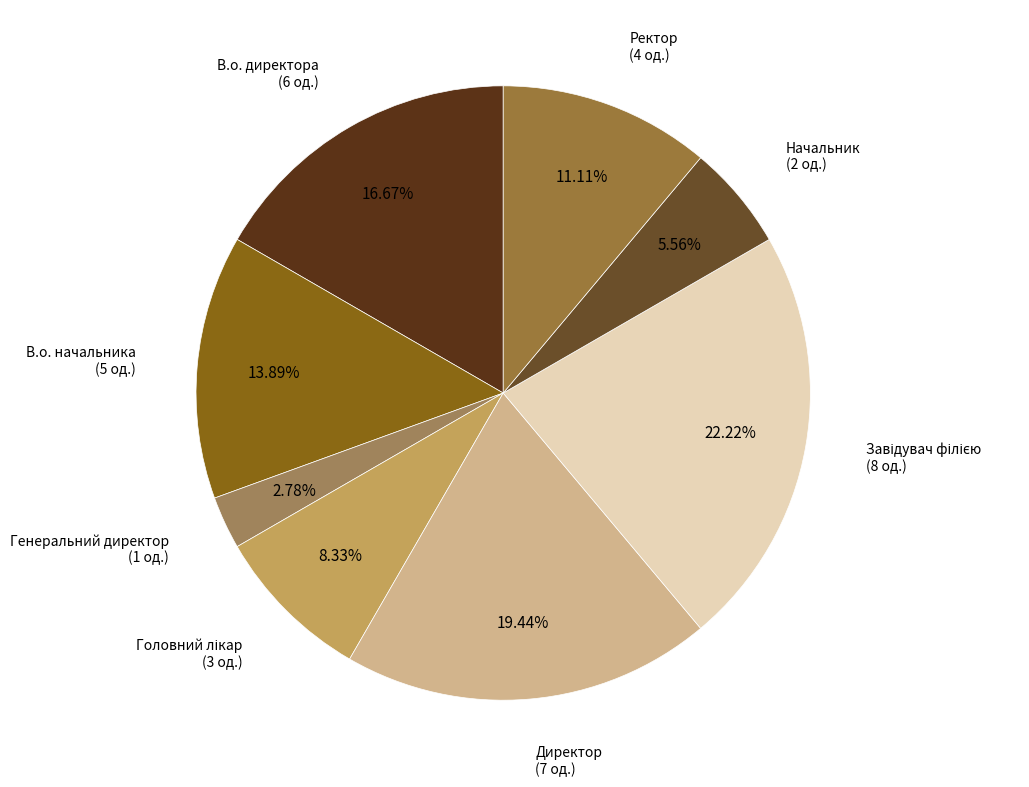

Is the sum of Генеральний директор and В.о. директора greater than half?

No